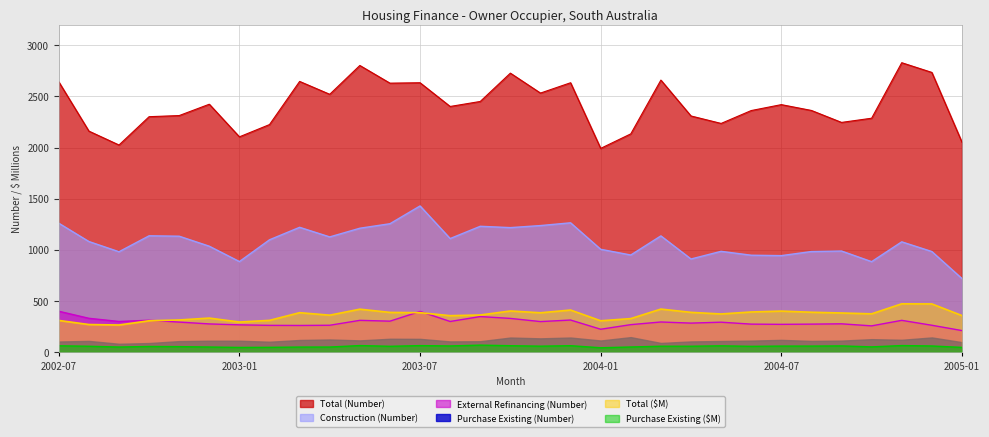

At which label does Construction (Number) reach its minimum?

2005-01